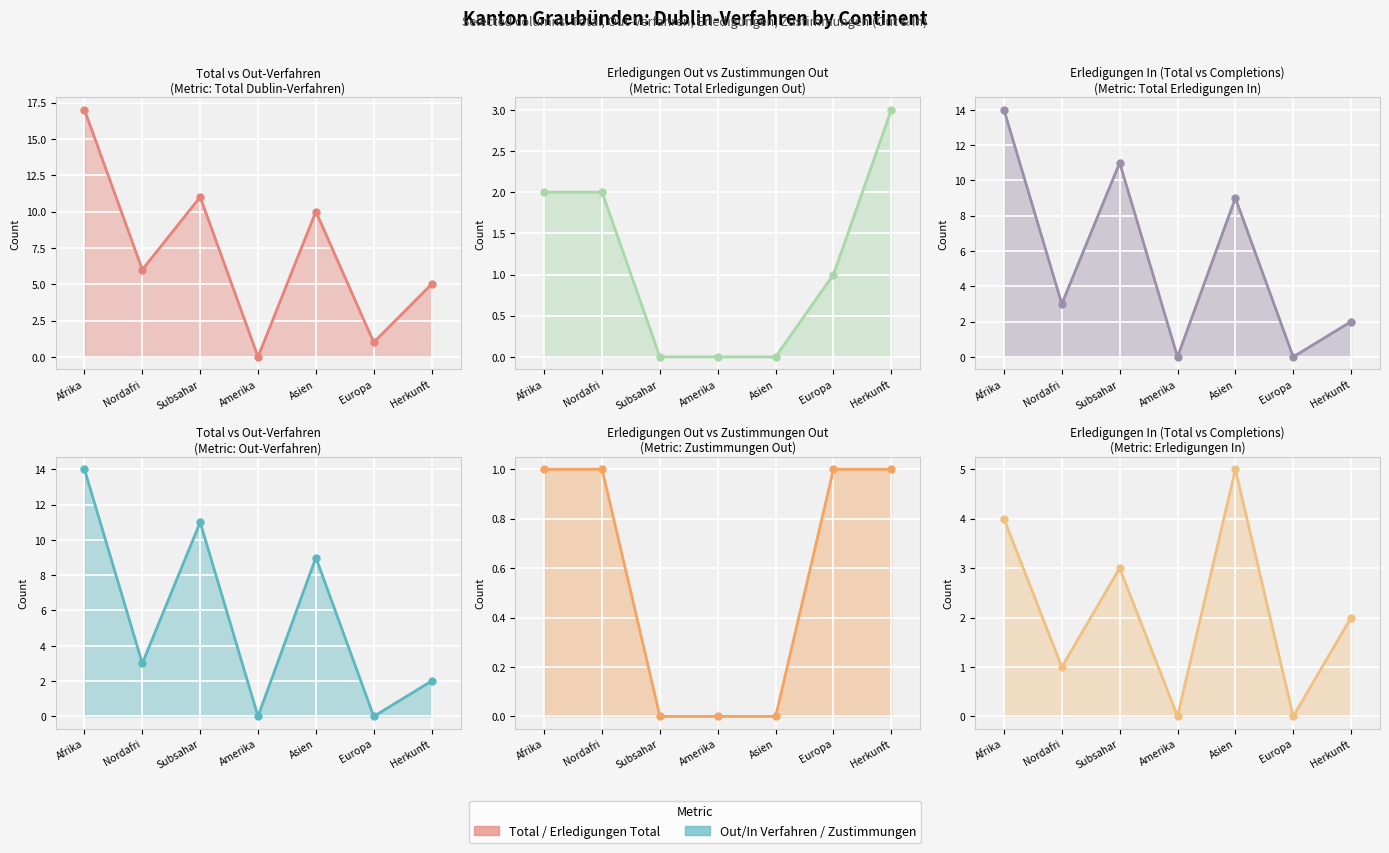

What is the value of the Out-Verfahren (col_3) point at the 7th from the left?

2